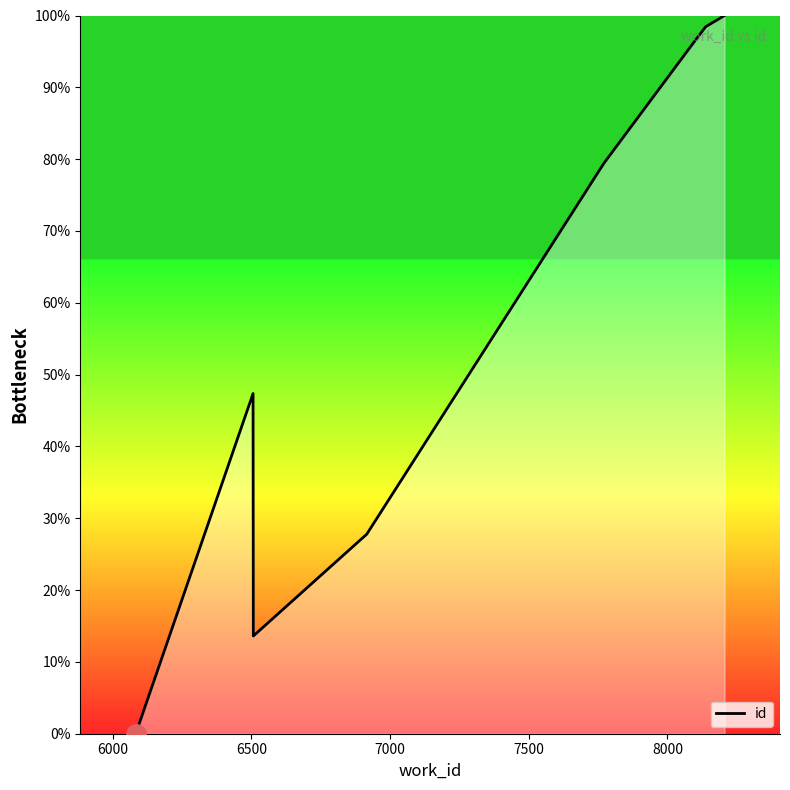

Does the chart have visible grid lines?

No